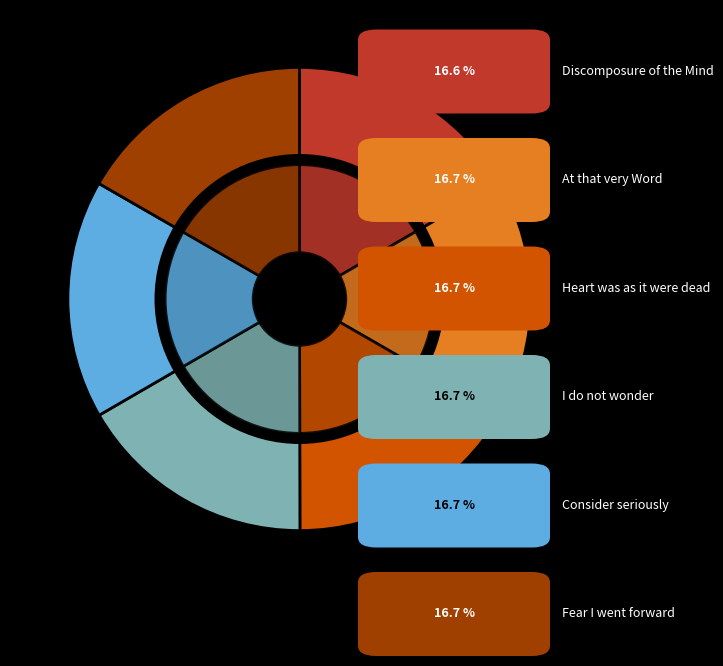

What portion of the pie excludes Discomposure of the Mind?

83.4%